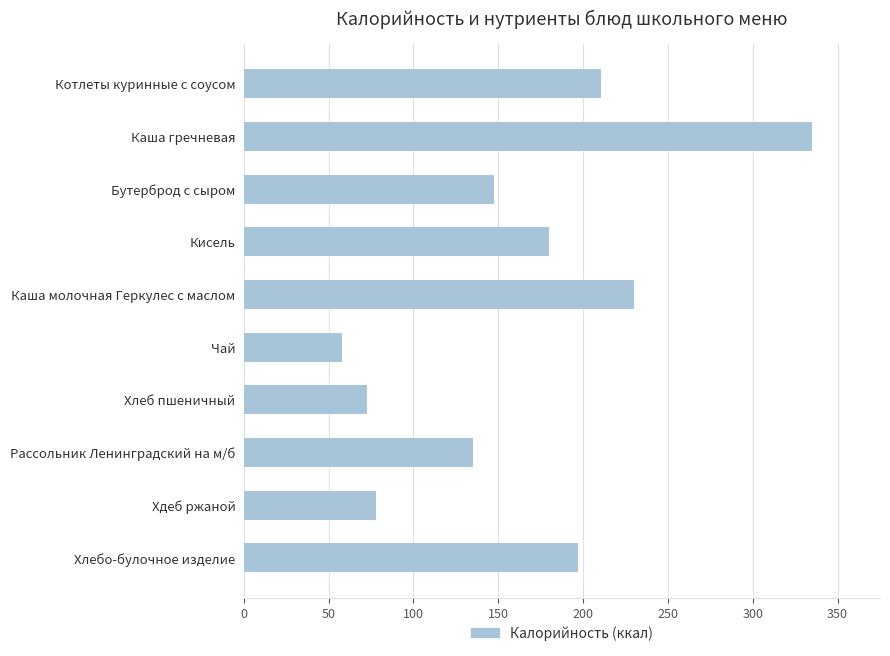

Is it true that the value at Бутерброд с сыром is 147.5?

True